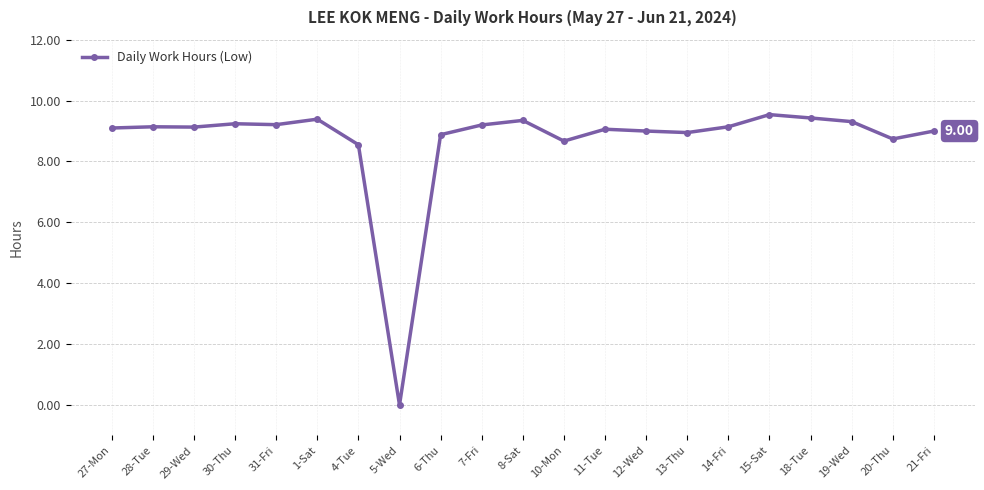

Where does the data first go above 9?

27-Mon